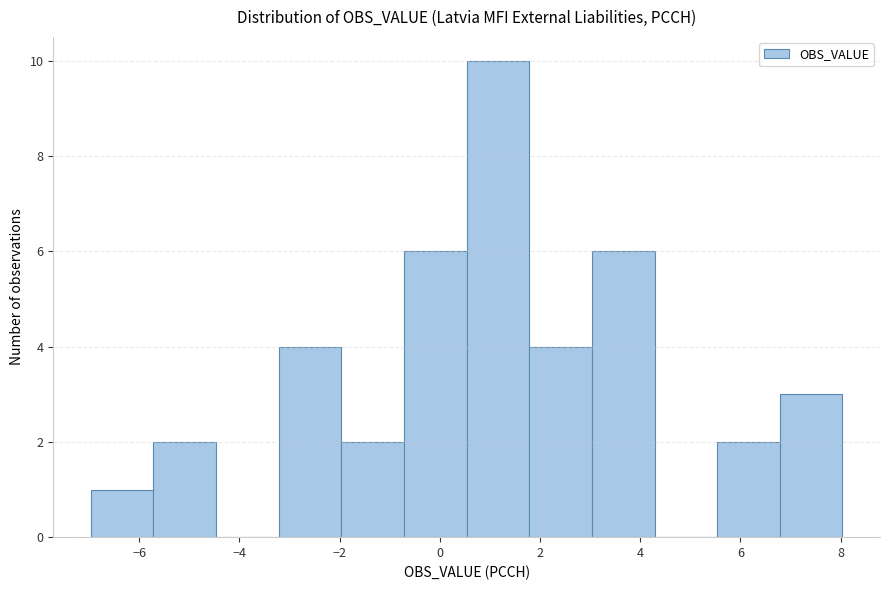

Reading left to right, list every bar in this chart as the range it spans on the x-axis followed by its height. Neither the bar edges nor the heights are printed on the chart, so give them approximately, as read against the axes.

-7.0 to -5.8: 1
-5.8 to -4.4: 2
-4.4 to -3.2: 0
-3.2 to -2.0: 4
-2.0 to -0.8: 2
-0.8 to 0.6: 6
0.6 to 1.8: 10
1.8 to 3.0: 4
3.0 to 4.2: 6
4.2 to 5.6: 0
5.6 to 6.8: 2
6.8 to 8.0: 3